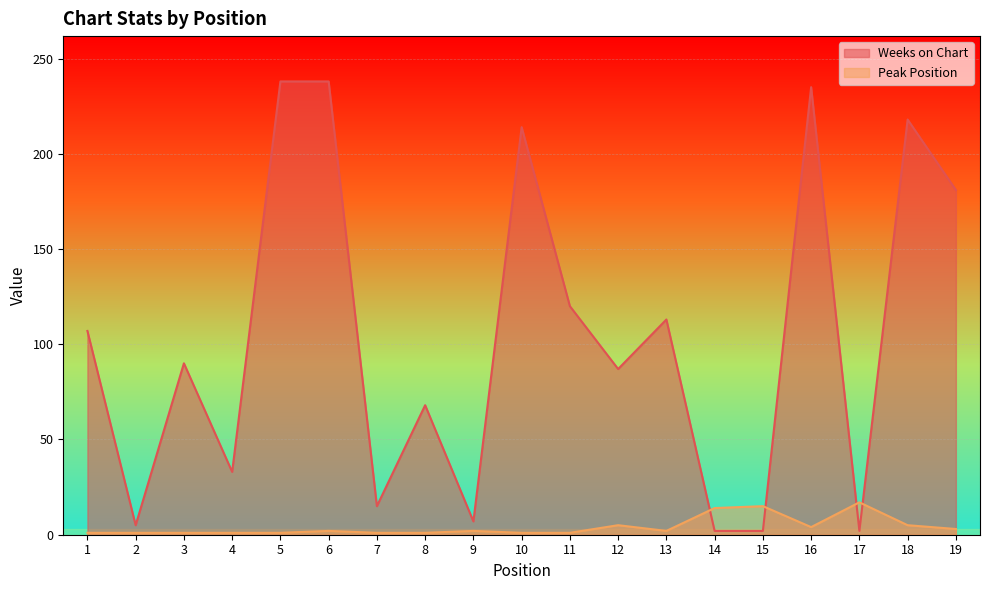

At 19, list the series in order from largest to smallest.

Weeks on Chart, Peak Position